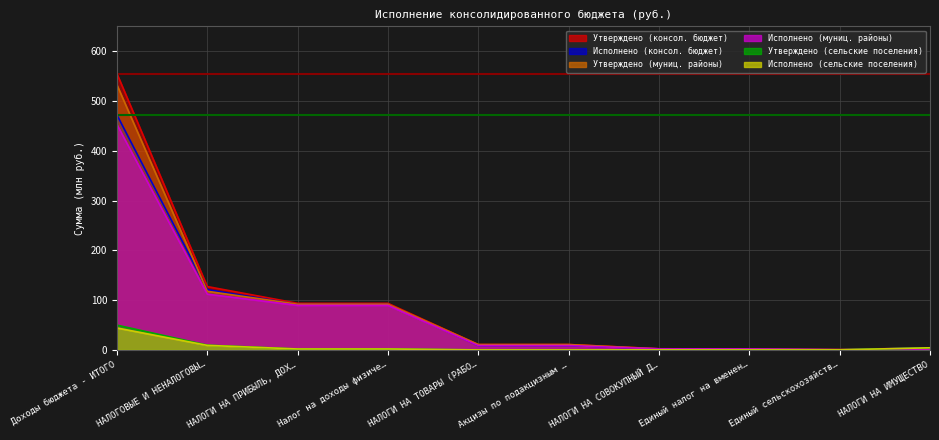

The value of Утверждено (муниц. районы) at Акцизы по подакцизным … is 10.8. True or false?

True